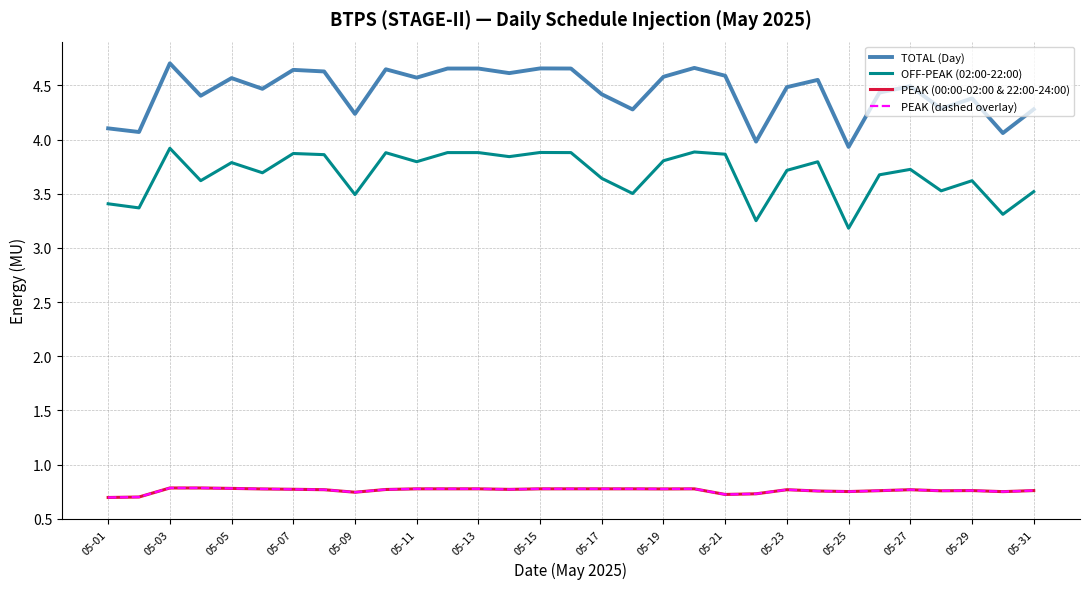

How many lines are shown in the chart?

4